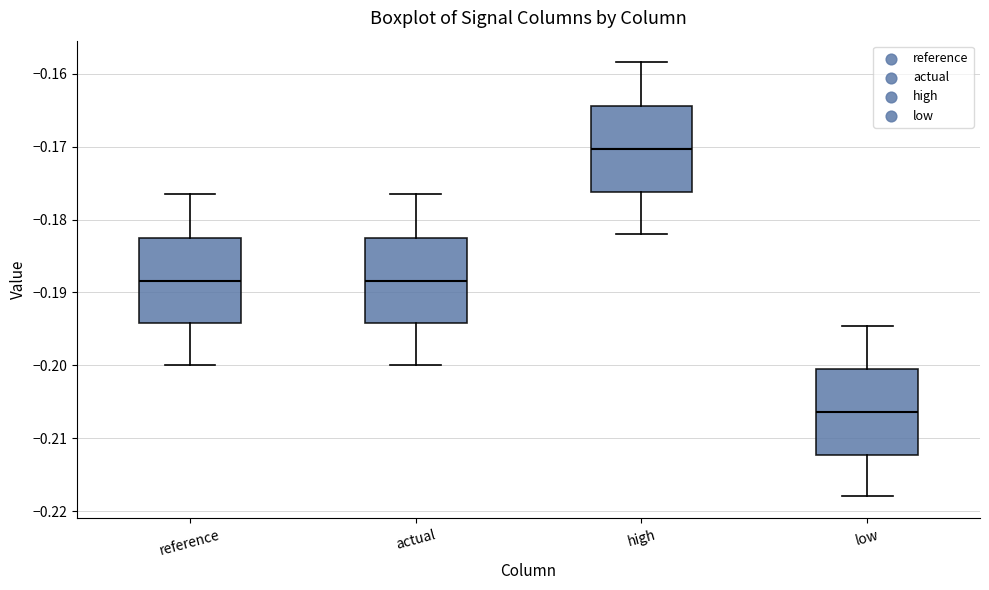

Which box has the highest median line?

high